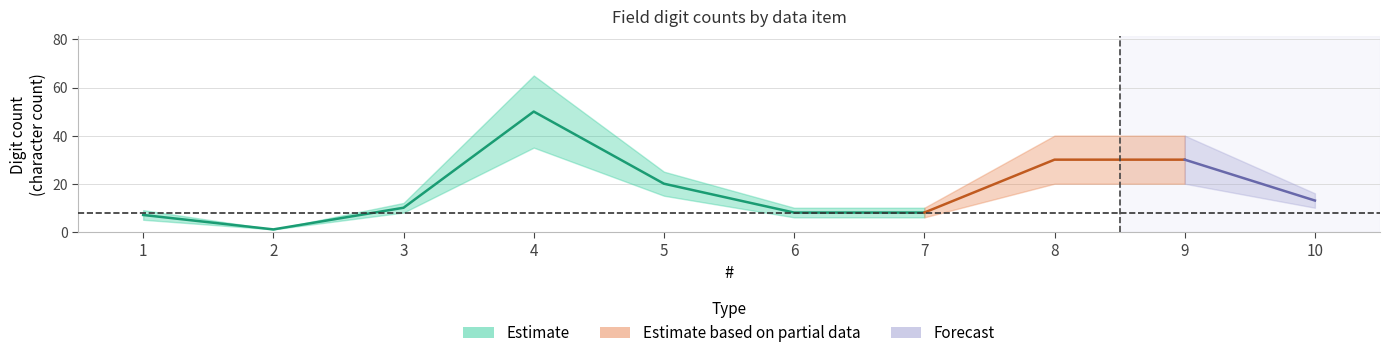

What is the difference between the maximum and minimum values in the center series?

49